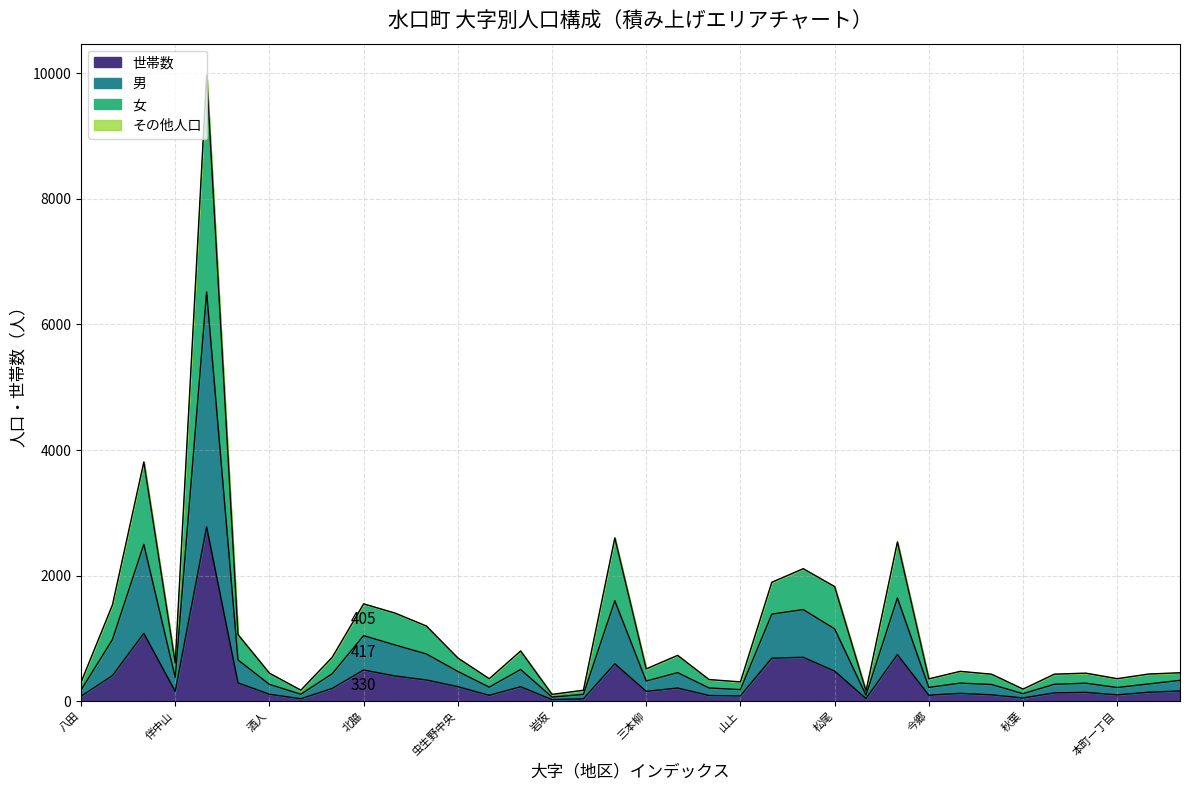

Does the chart have visible grid lines?

Yes